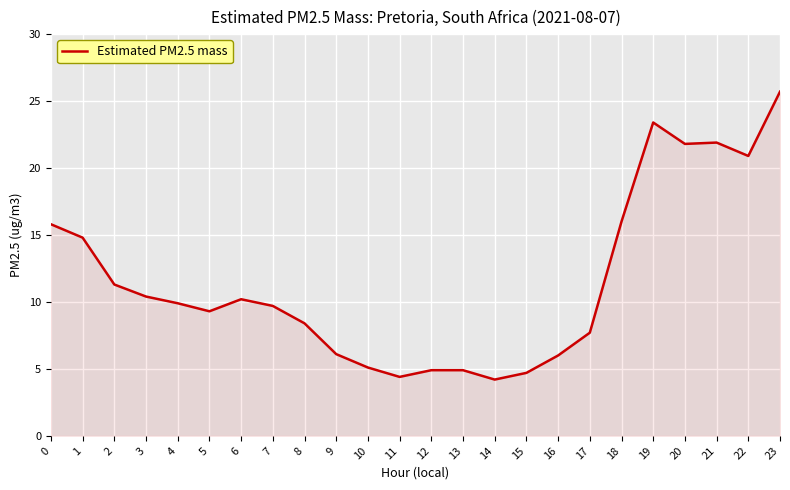

Approximately how many times larger is the value at 13 compared to 1?

0.3